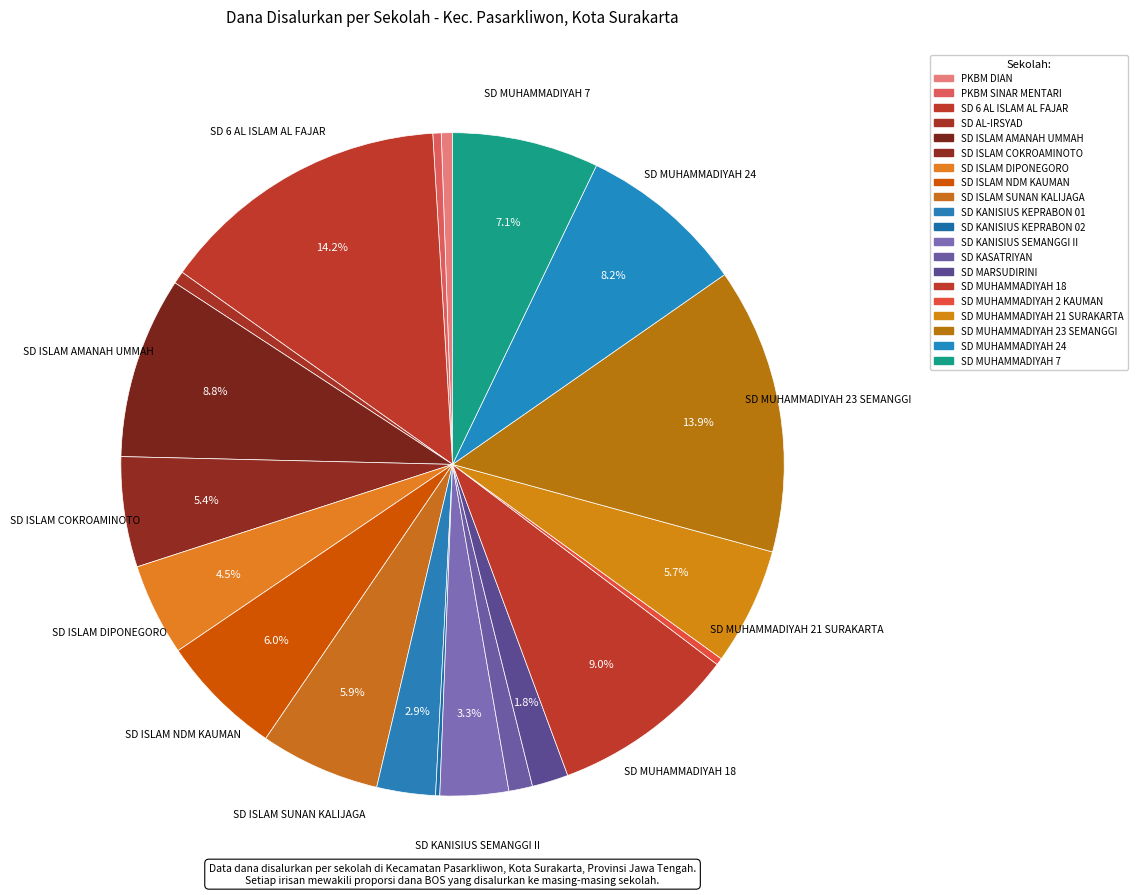

Does SD MUHAMMADIYAH 7 represent more than half of the total?

No